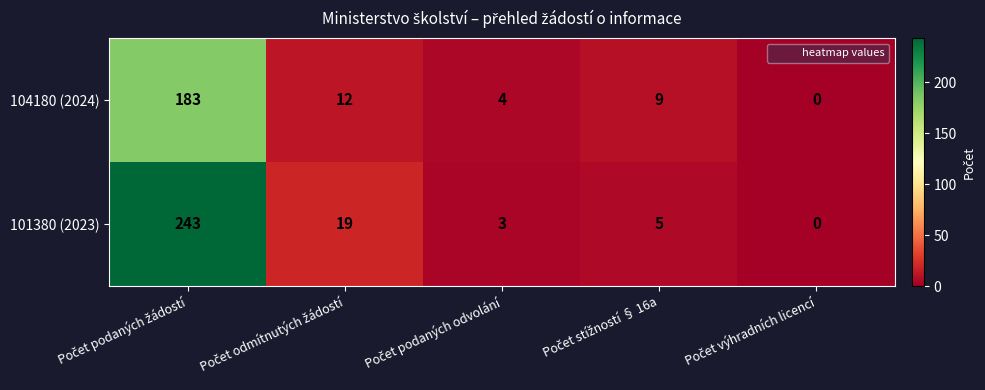

At how many categories does at least one series exceed 71?

1